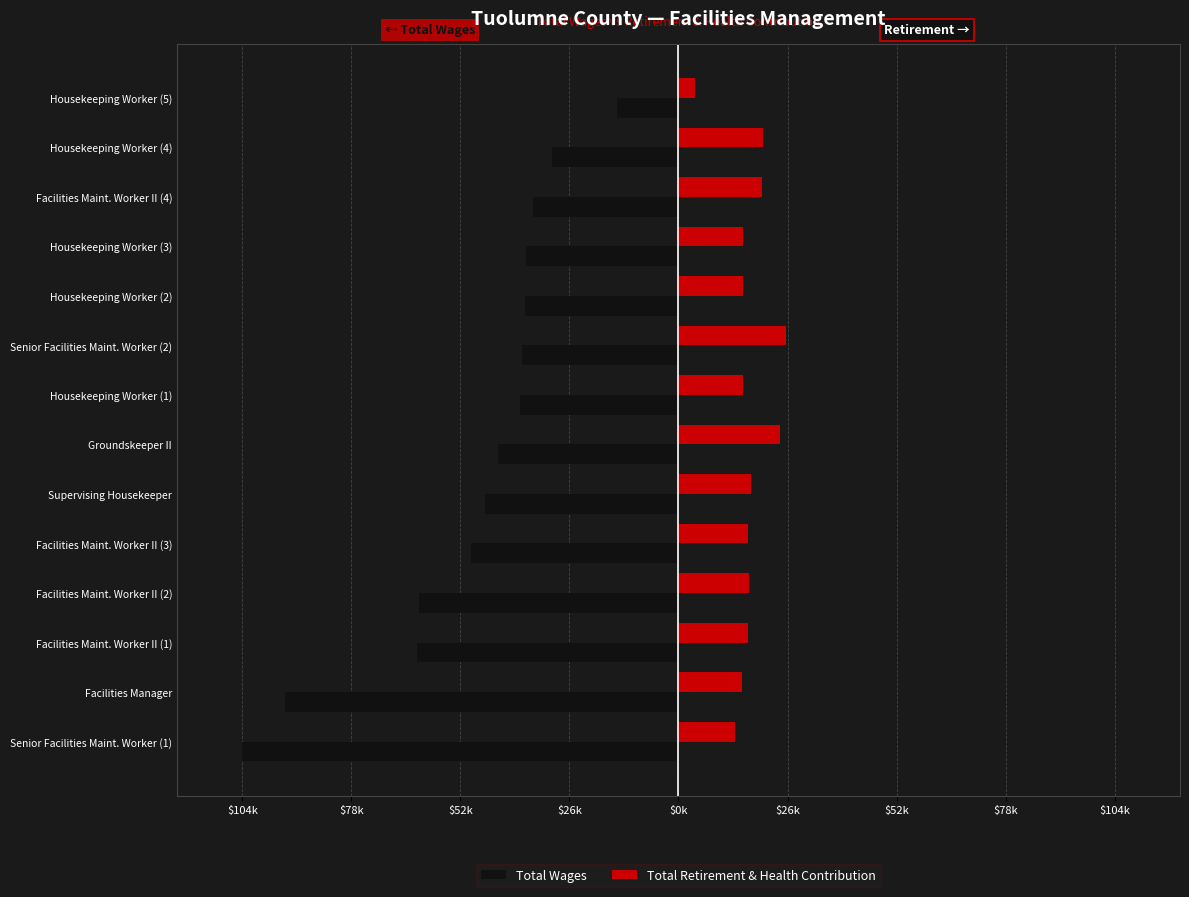

What are all the series names shown in the legend?

Total Wages, Total Retirement & Health Contribution